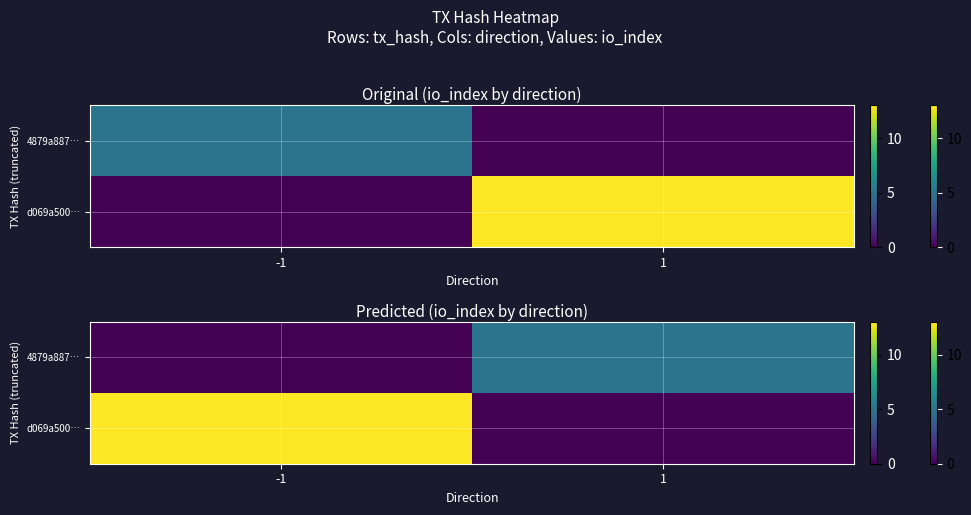

What is the difference between the d069a500… values at -1 and 1?

13